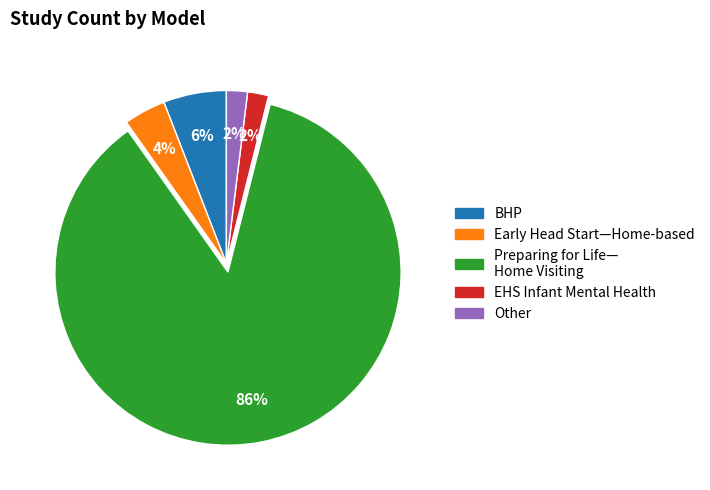

Does any single category account for the majority?

Yes